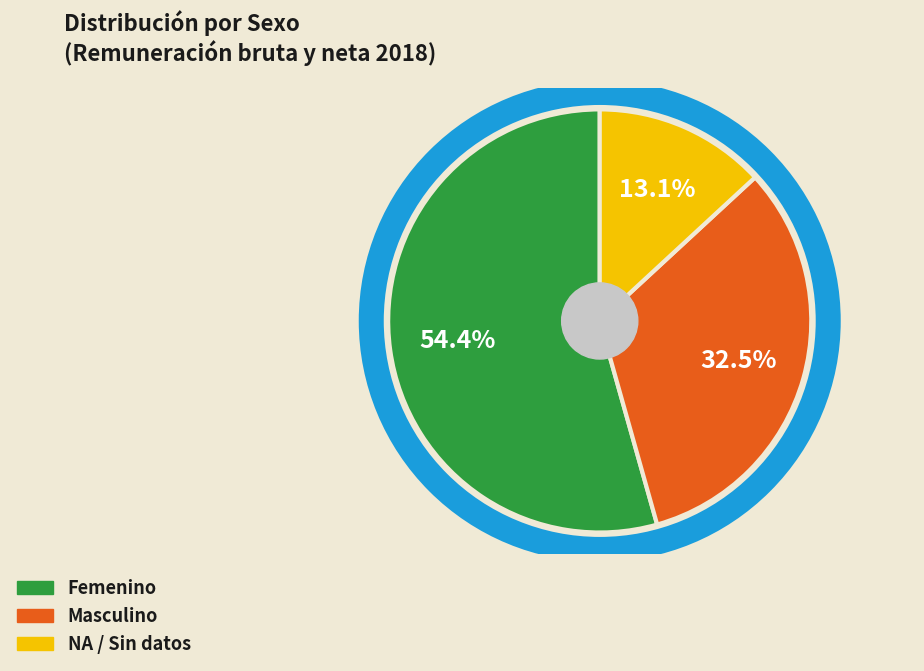

Which slice represents more than half of the pie?

Femenino